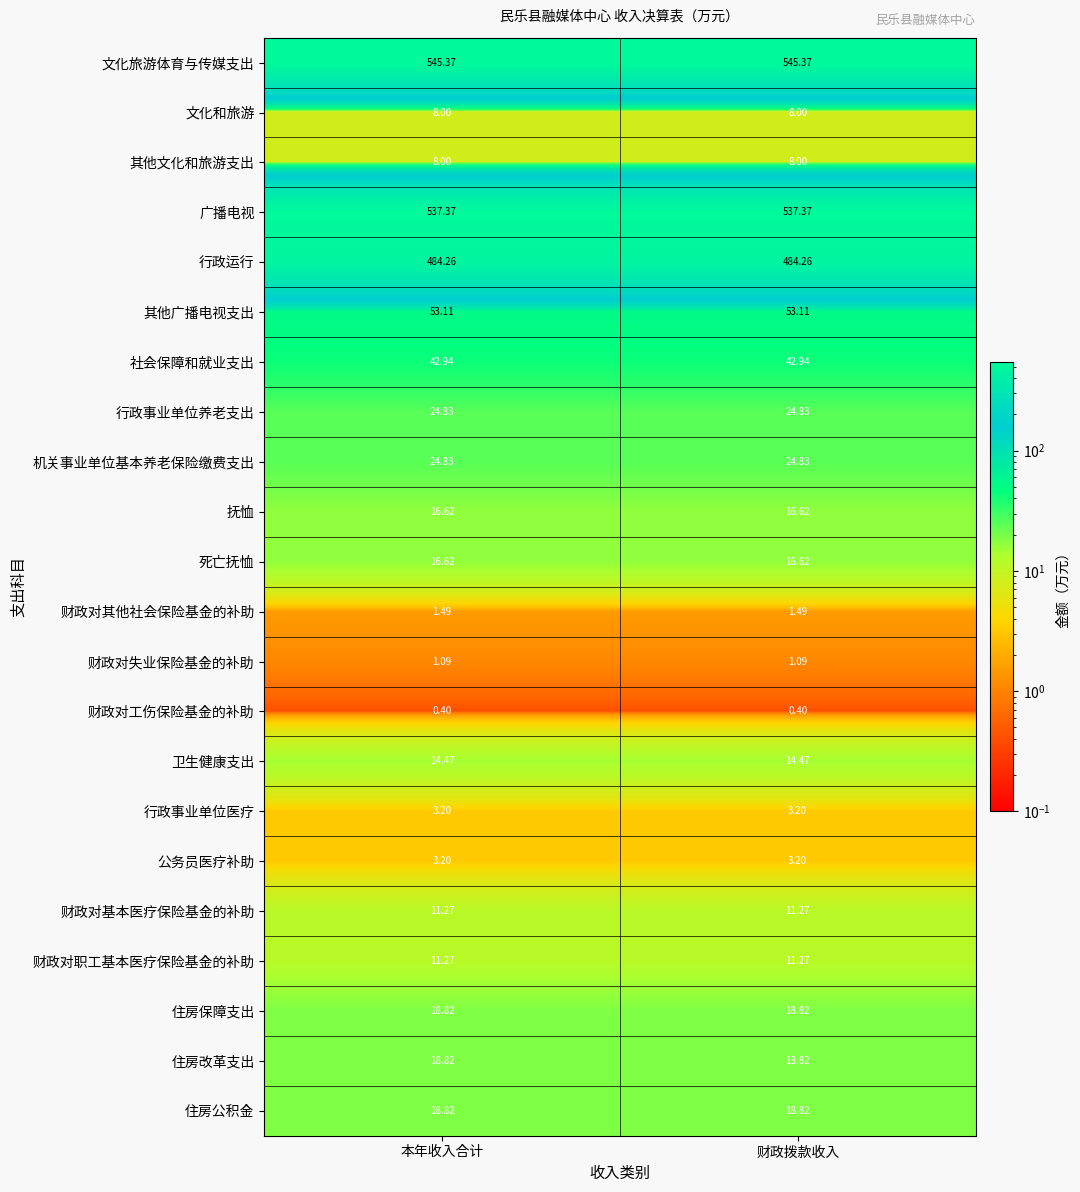

Is the value of 广播电视 at 财政拨款收入 greater than the value of 住房公积金 at 本年收入合计?

Yes